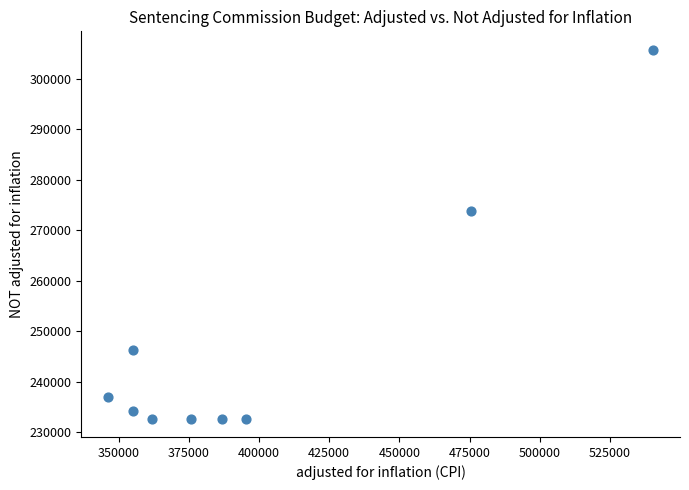

What is the range of X values (max minus min)?

193923